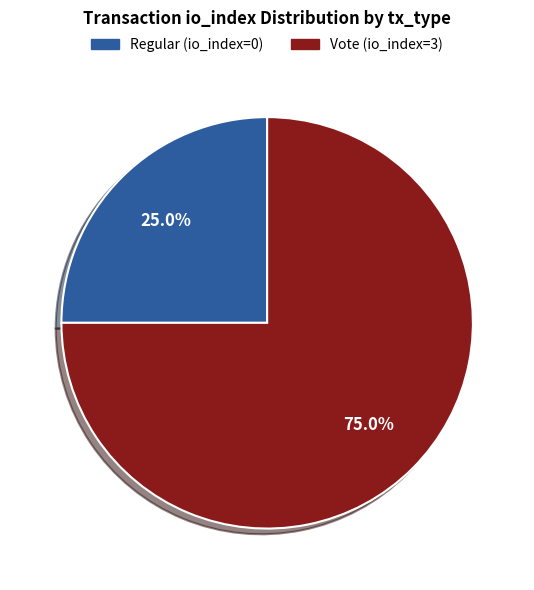

Which slice represents more than half of the pie?

Vote (io_index=3)